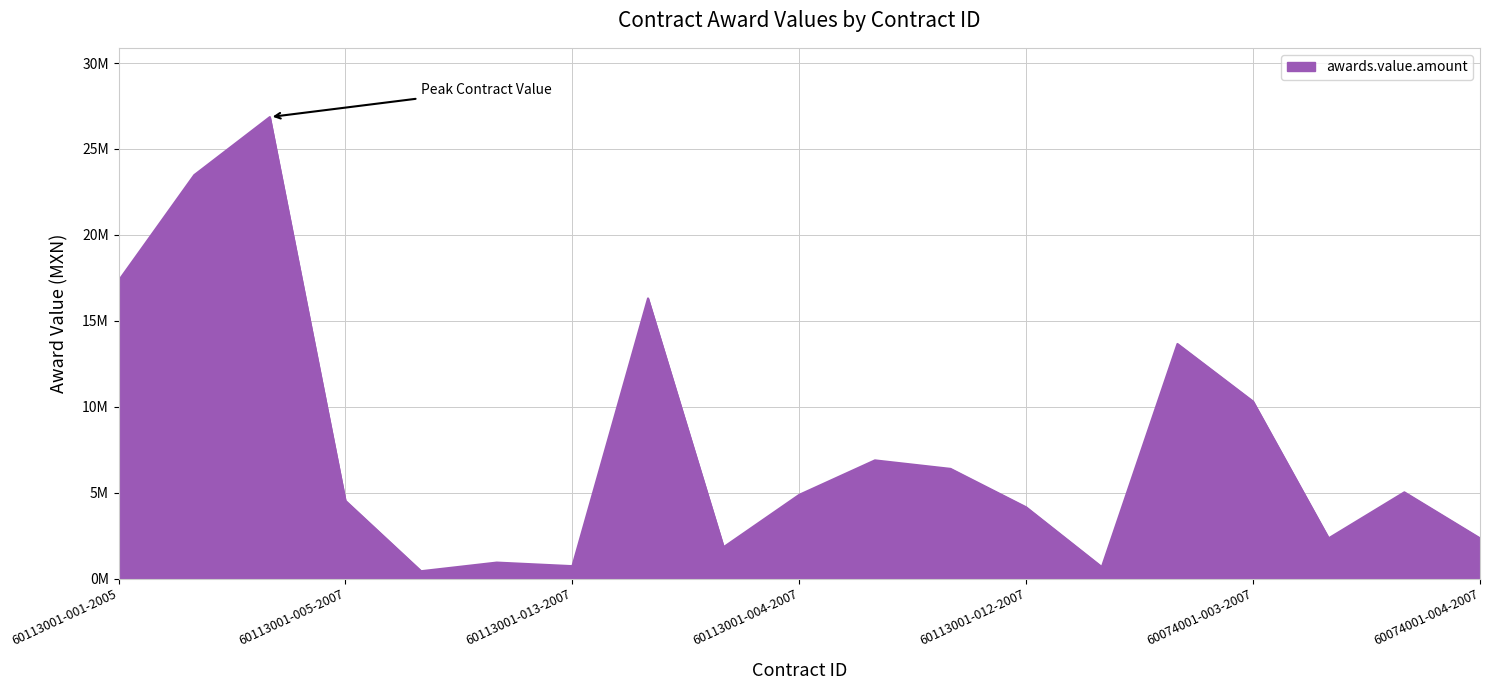

Which category has the highest value across all series?

60113001-003-2006